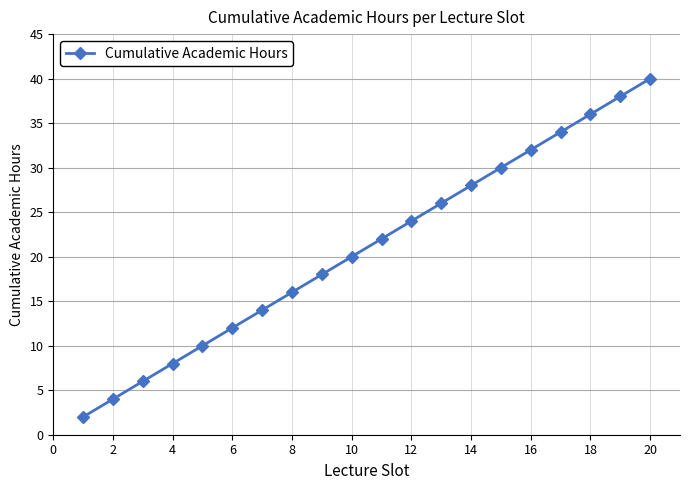

What is the difference between the maximum and minimum values?

38